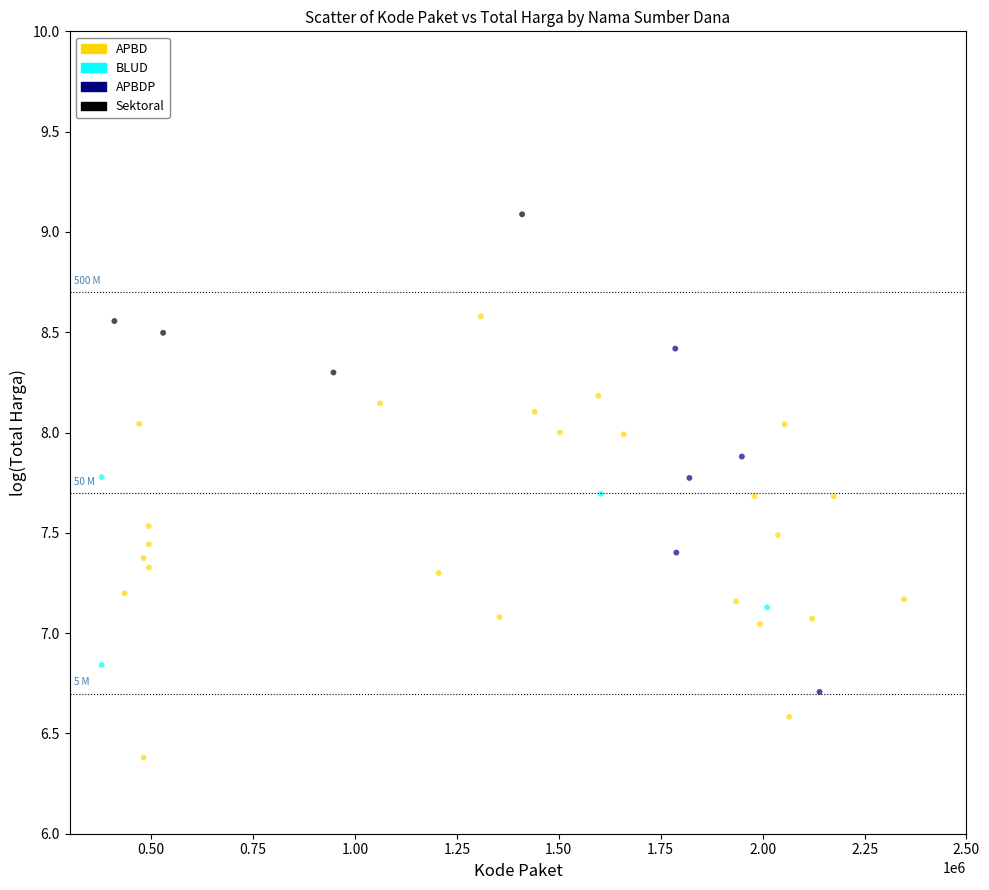

Which series has the largest Y range (max minus min)?

APBD